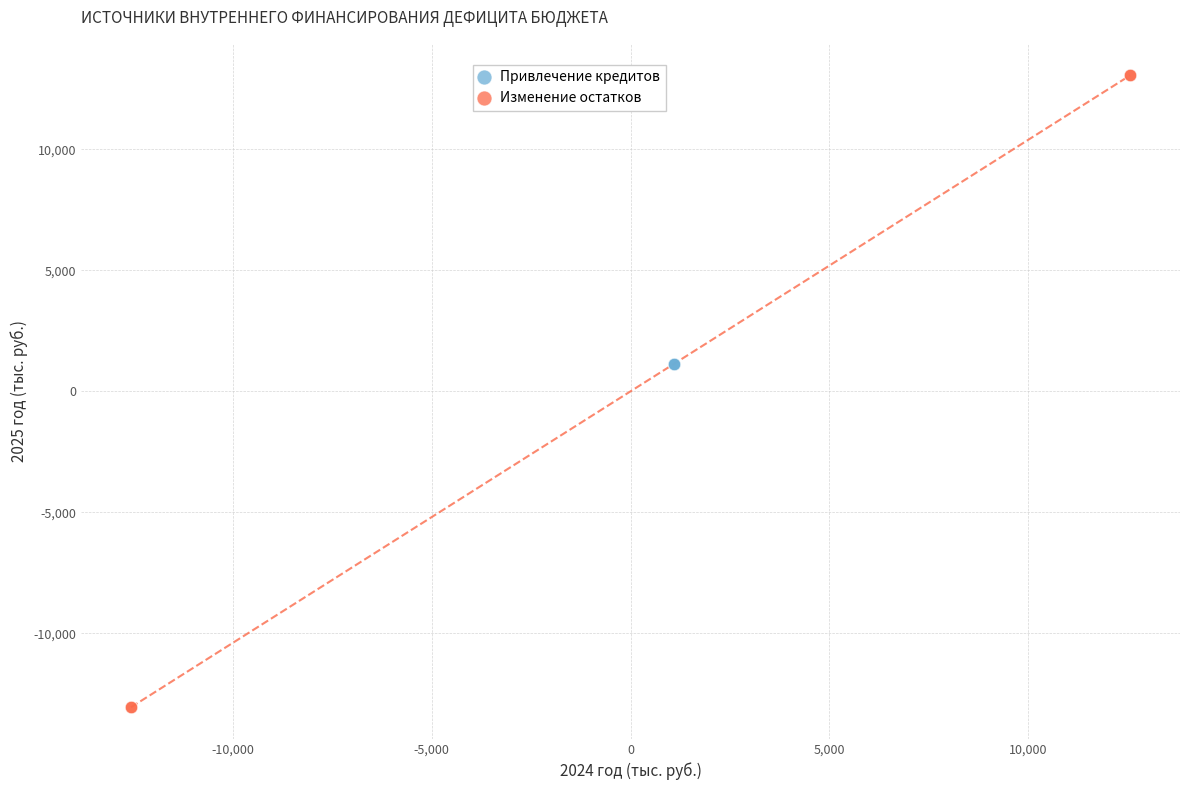

Which series reaches the maximum Y coordinate?

Изменение остатков